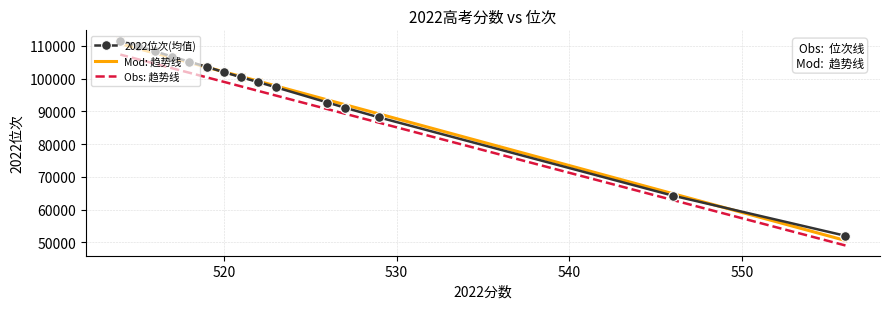

Is the value of 2022位次(均值) at 9 greater than the value of Mod: 趋势线 at 550?

Yes